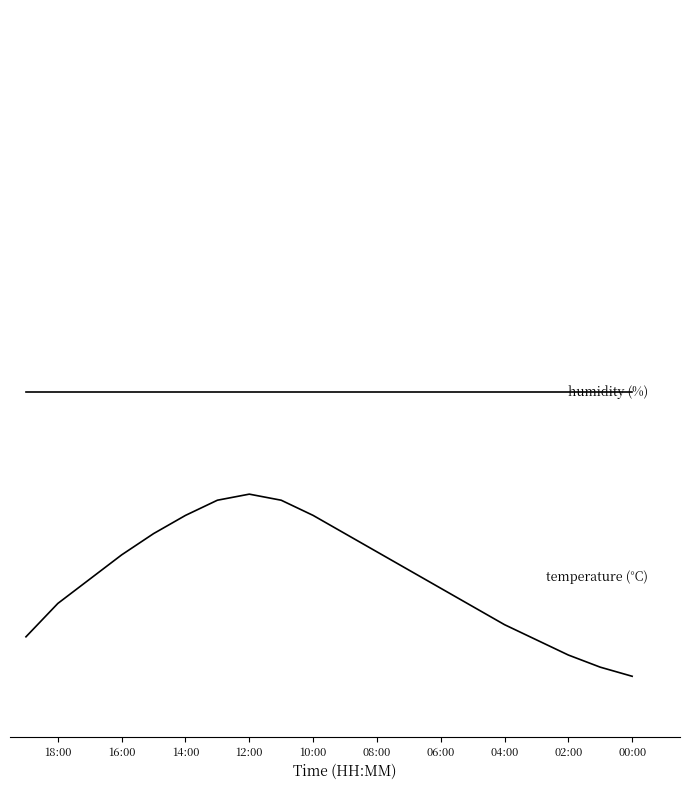

Which category has the lowest value across all series?

00:00